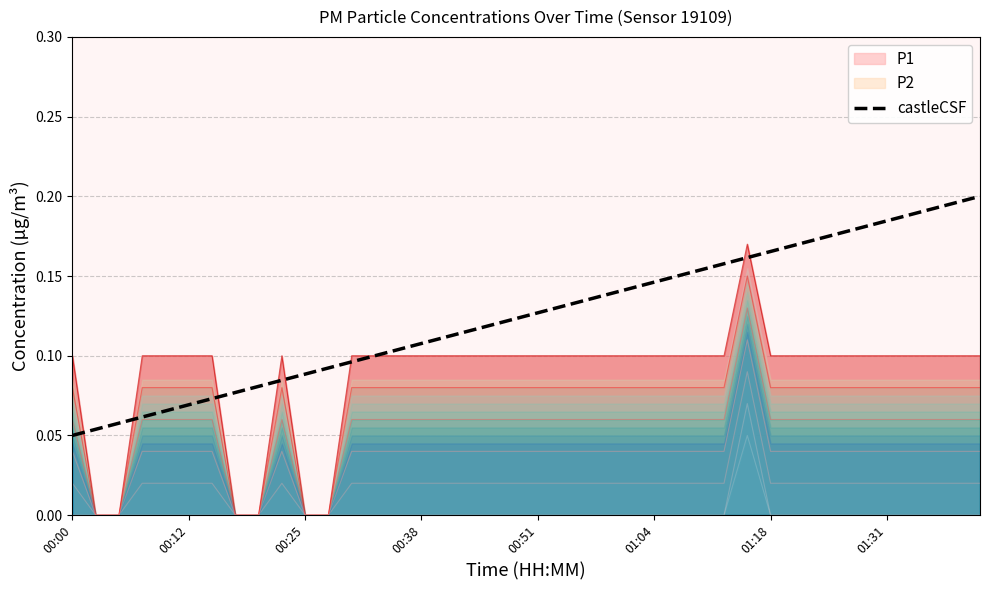

The castleCSF series shows 0.3 at 01:31. True or false?

False